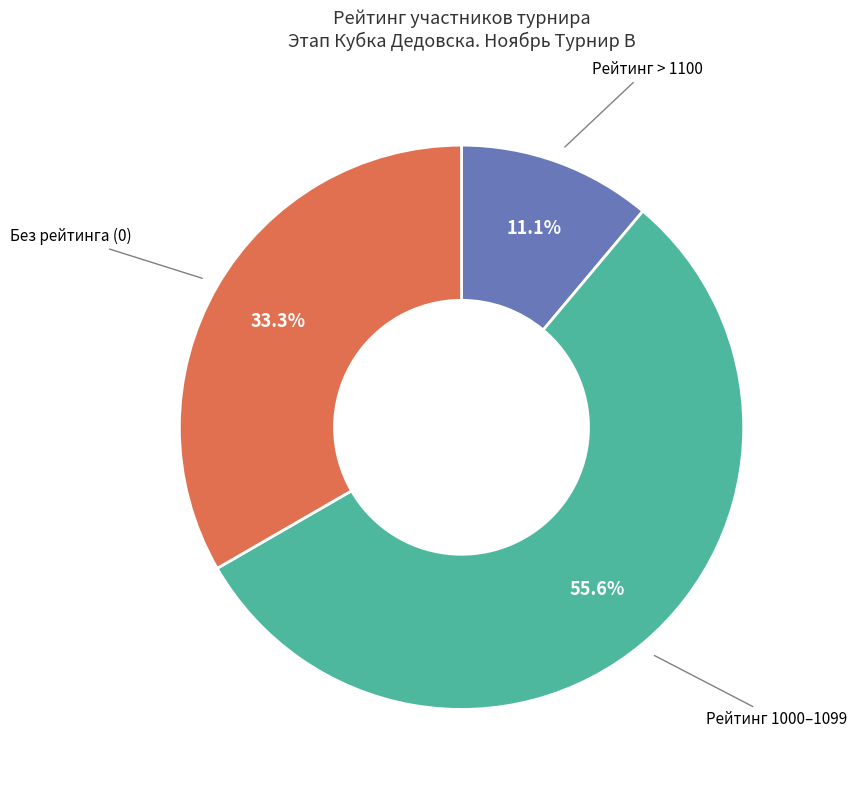

Is there a majority slice in this chart?

Yes